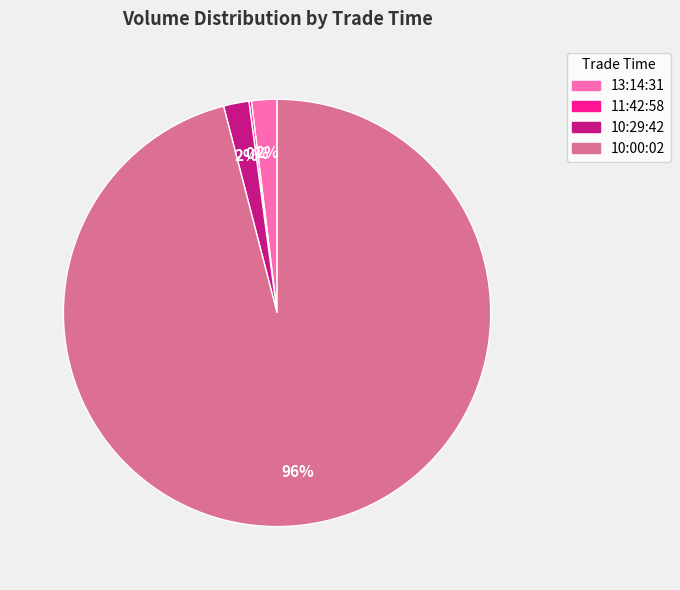

True or false: 13:14:31 accounts for 11% of the total.

False